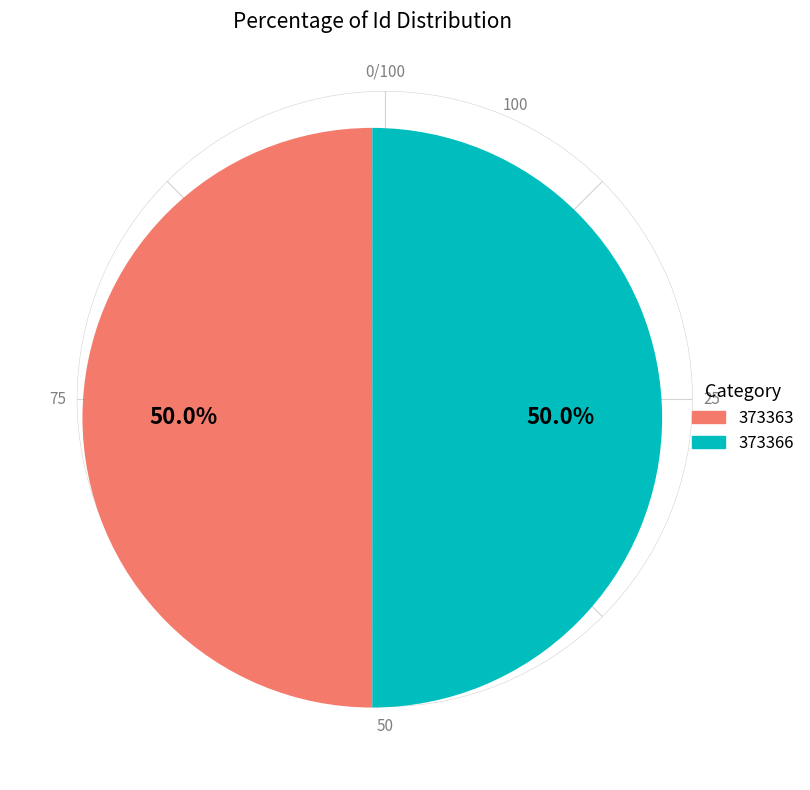

How many segments does this pie chart have?

2